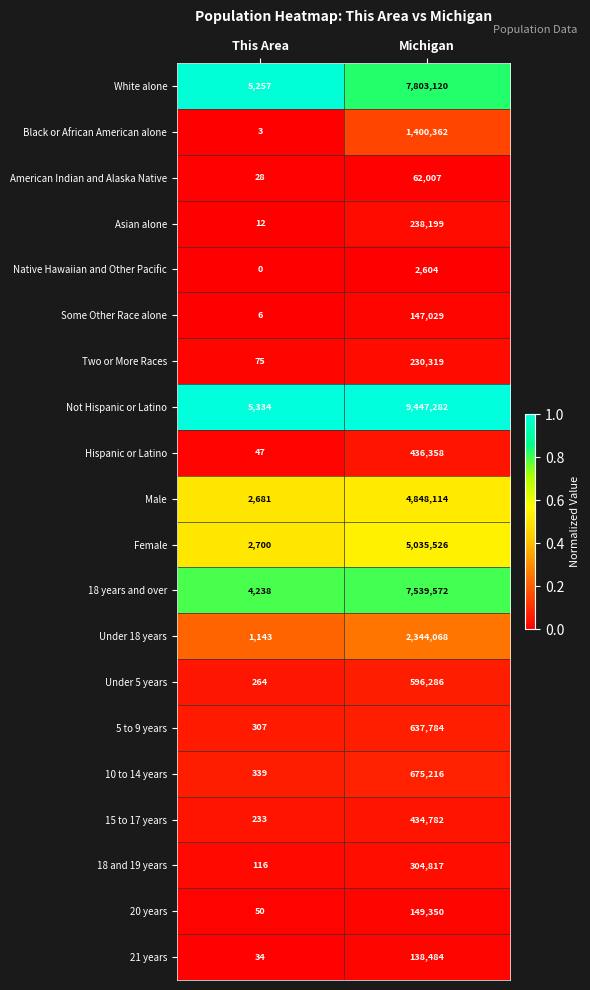

Read the 5 to 9 years value at This Area, to the nearest 10.

310